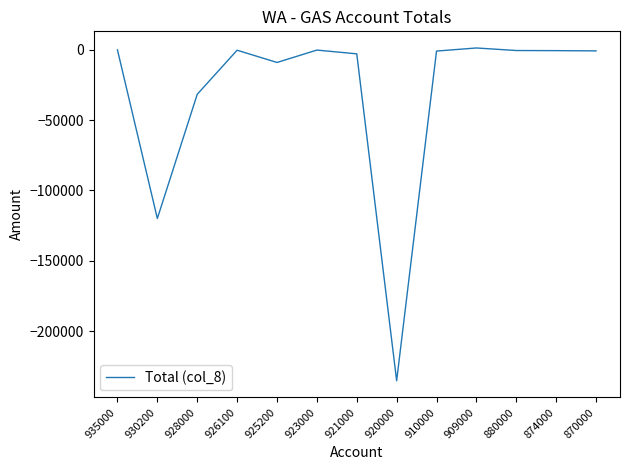

At which label is the value closest to -116980?

930200